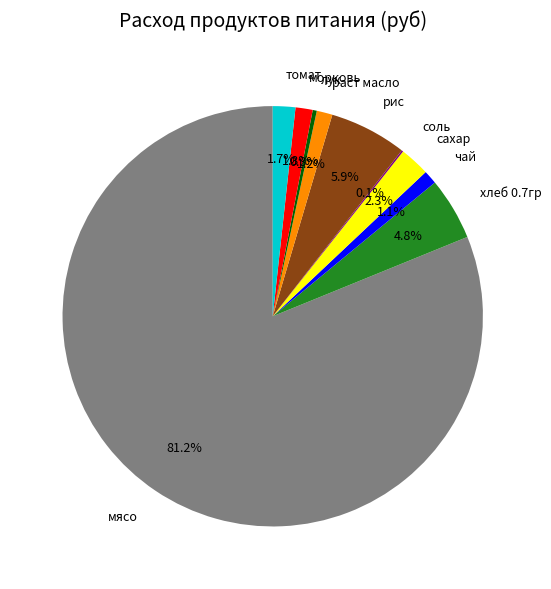

What is the ratio of the value at томат to the value at рис?

0.3